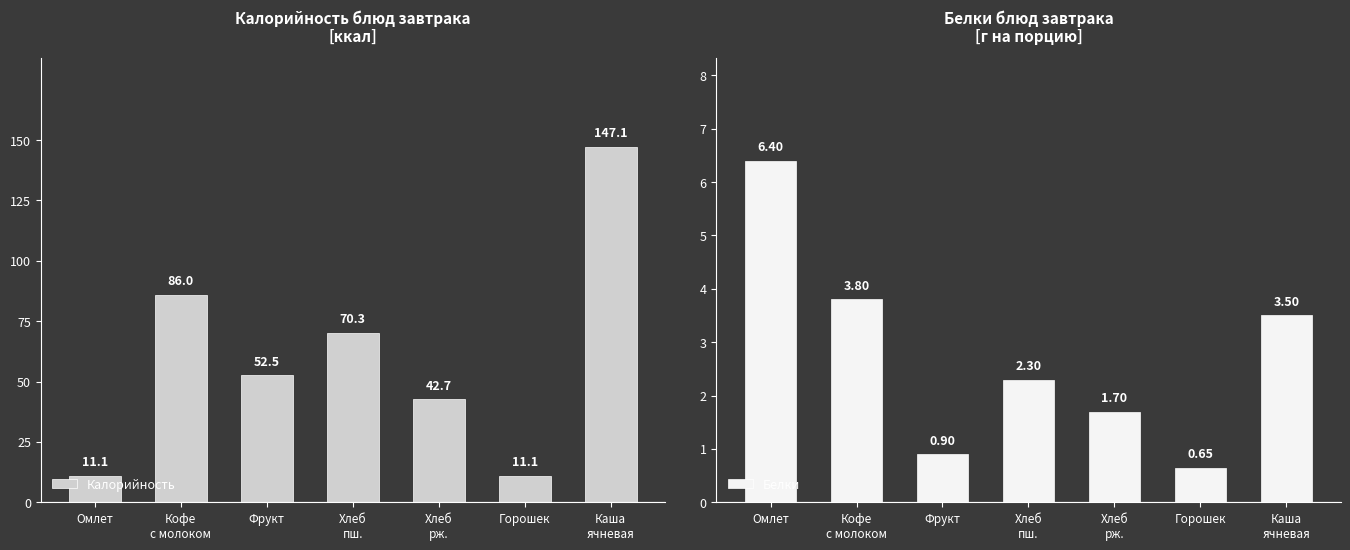

At which label is Белки closest to 3?

Каша
ячневая